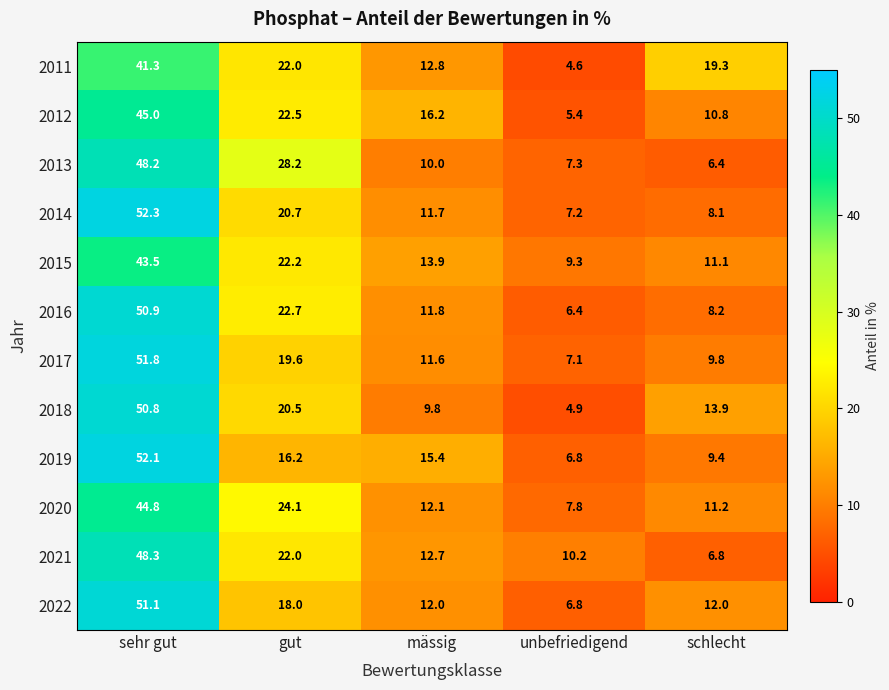

What is the spread (max minus min) of values at schlecht?

12.9